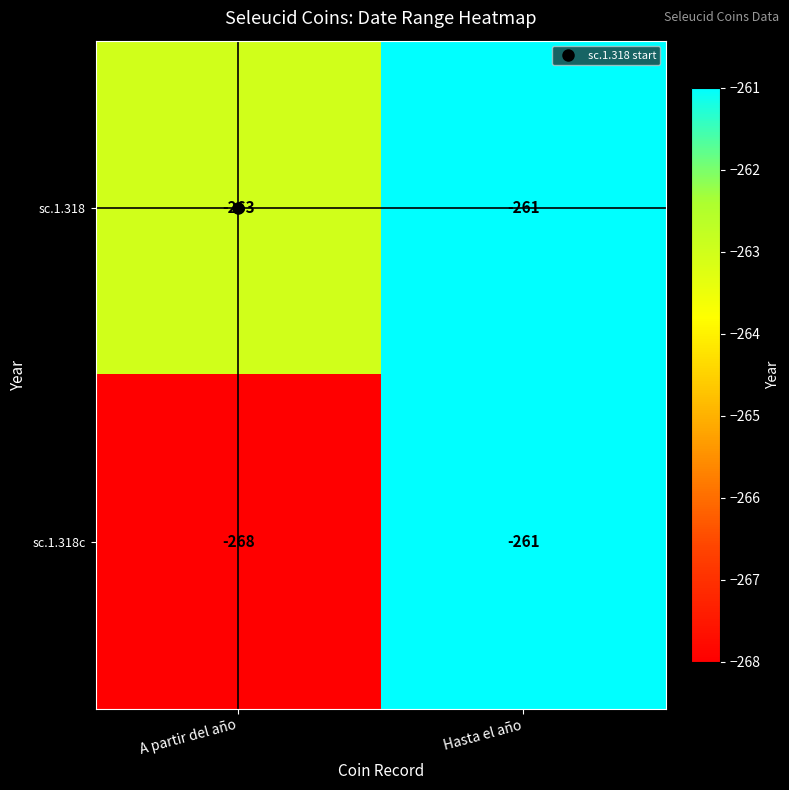

Which series changed the most between A partir del año and Hasta el año?

sc.1.318c